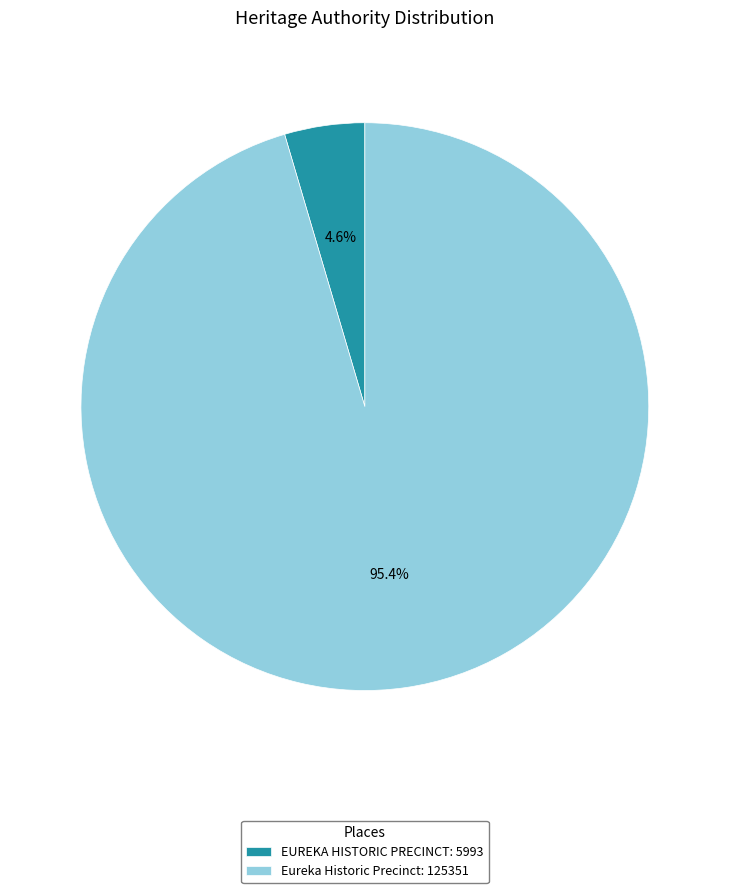

What is the majority slice?

Eureka Historic Precinct